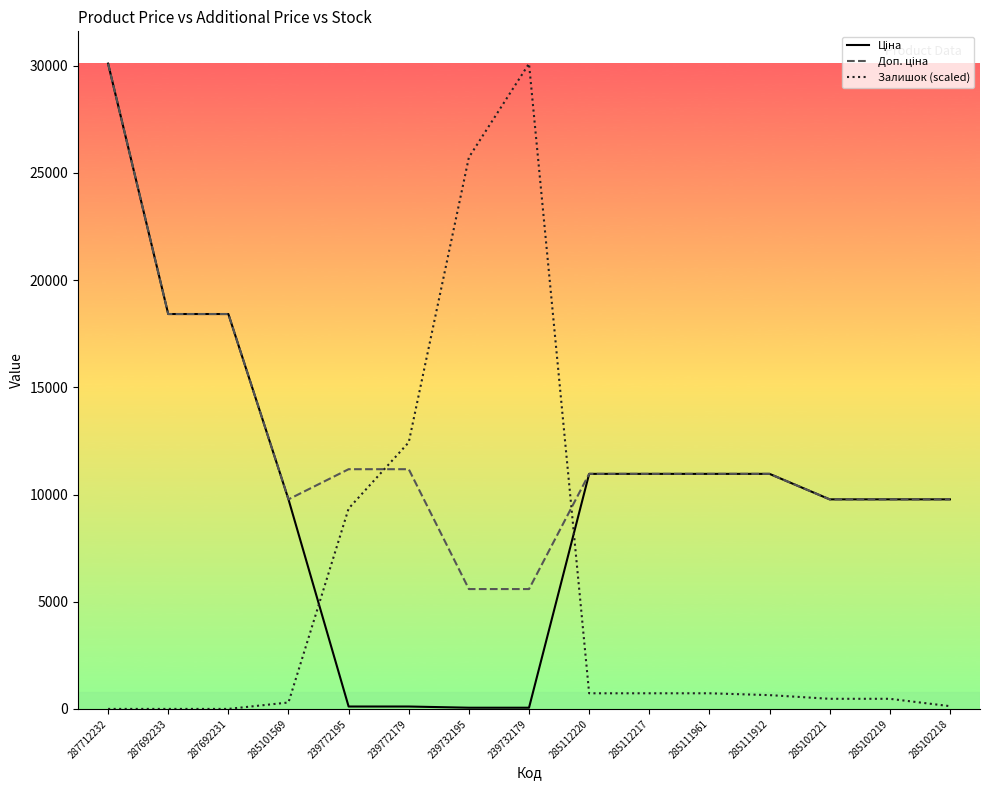

What is the sum of the Залишок (scaled) values at 285102221 and 285101569?

771.9